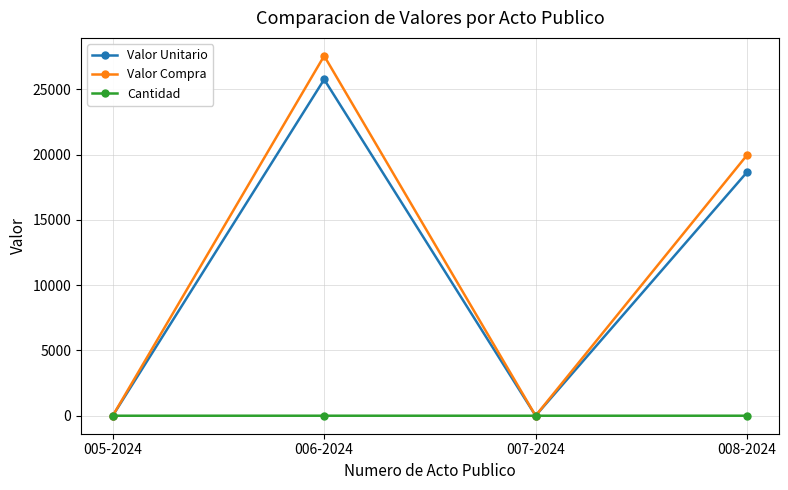

True or false: Valor Compra has a value of 32041.7 at 008-2024.

False